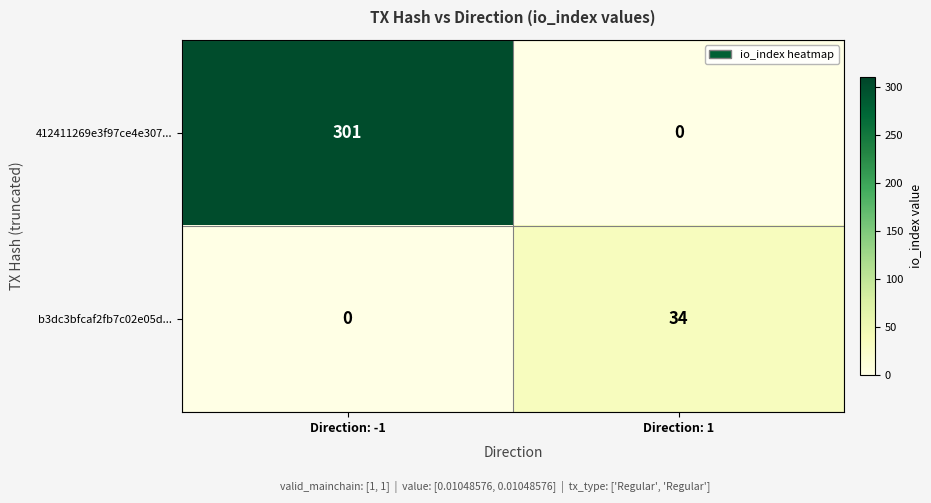

What value does the b3dc3bfcaf2fb7c02e05d... series have at Direction: 1, to the nearest 10?

30